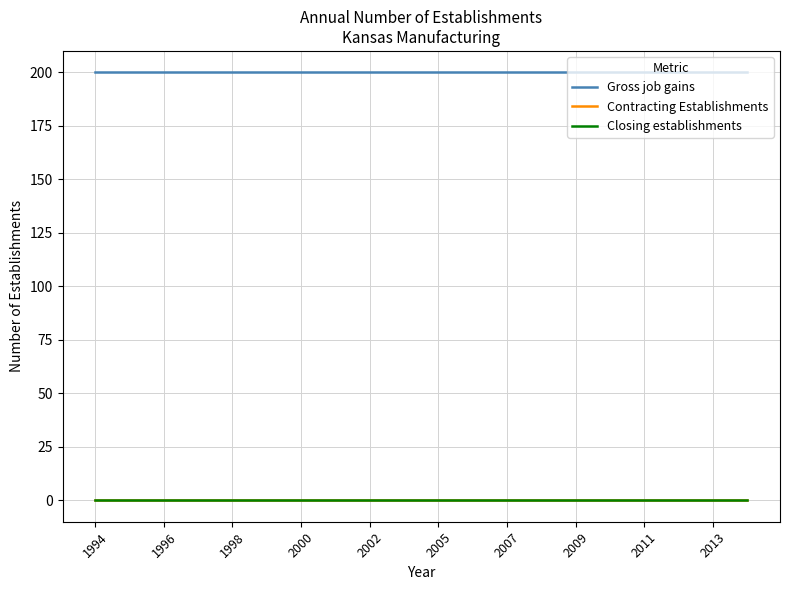

True or false: Closing establishments has more than 1 interior local peaks.

False